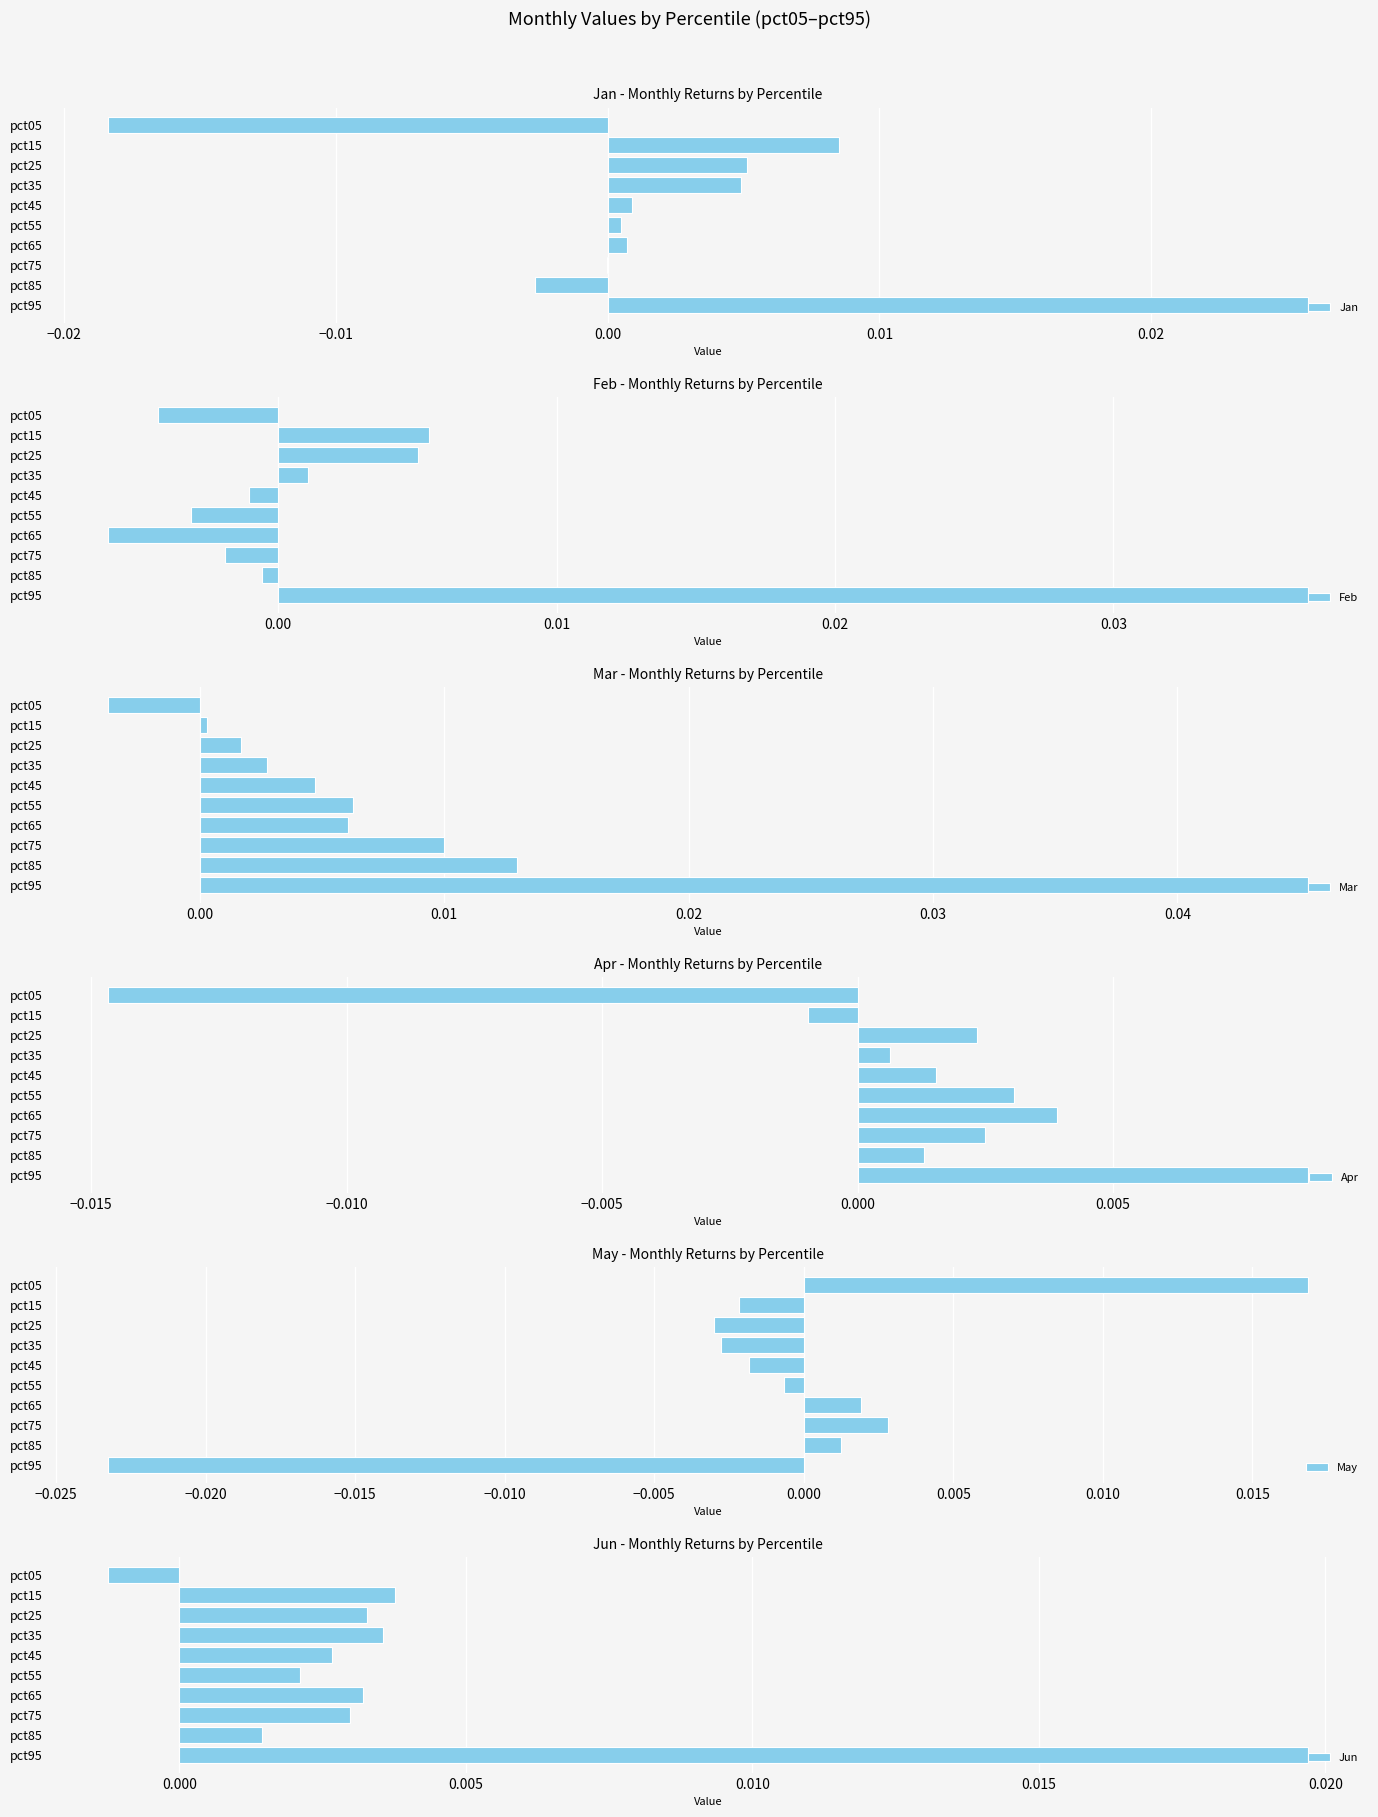

How many values in the Feb series are below 0?

6